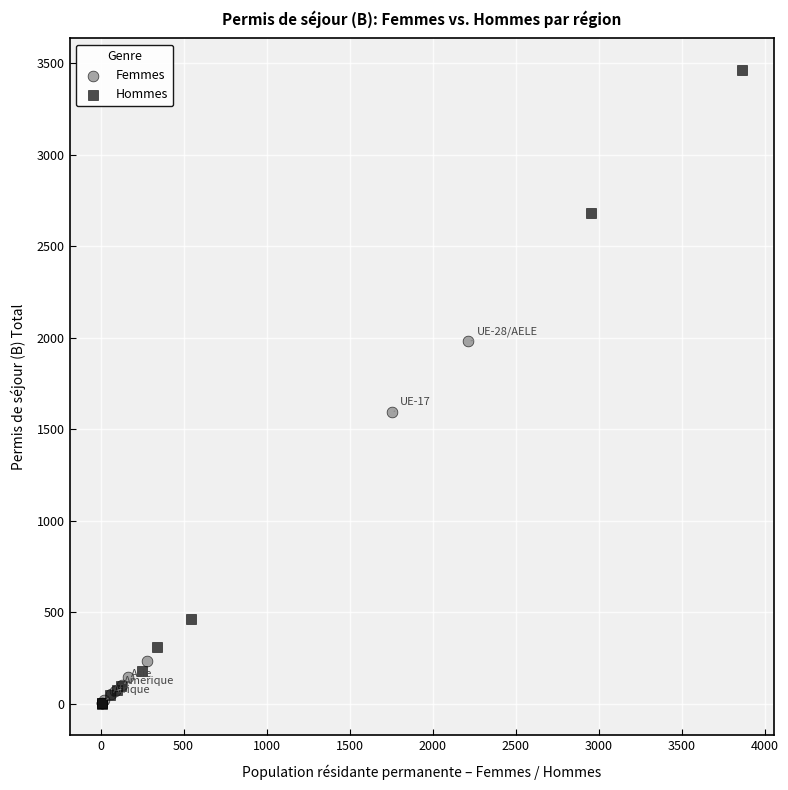

Which series reaches the maximum Y coordinate?

Hommes